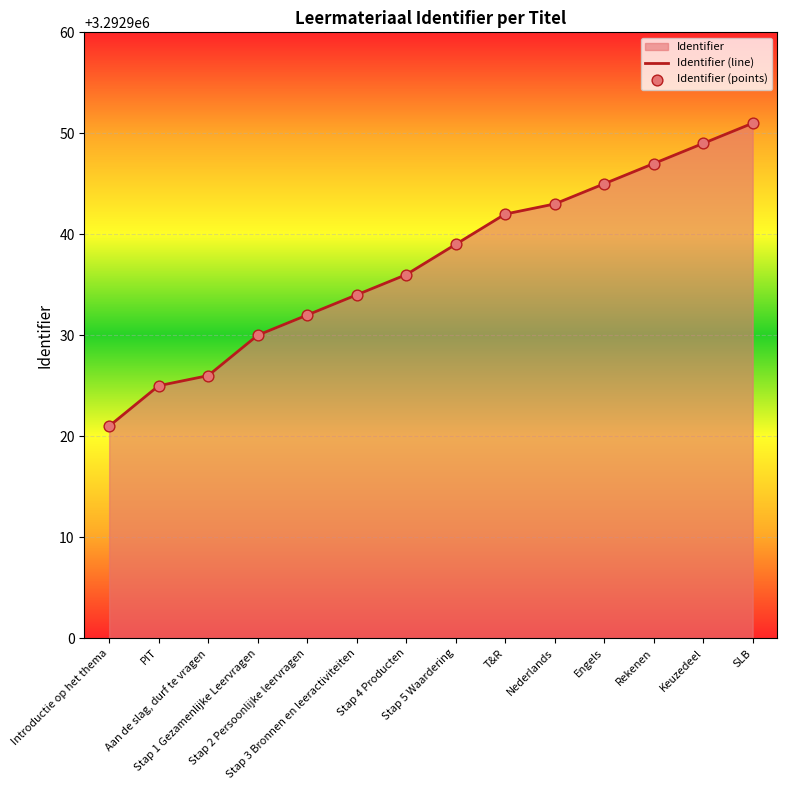

Which has a higher value, Stap 1 Gezamenlijke Leervragen or Stap 5 Waardering?

Stap 5 Waardering